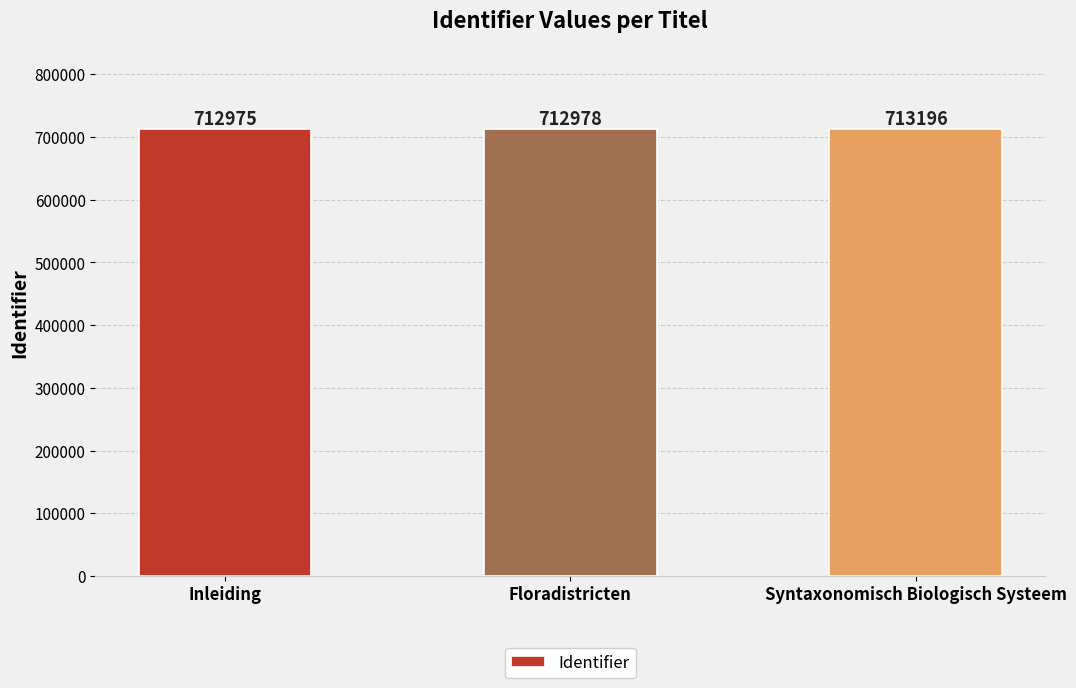

Rank the categories by value from highest to lowest.

Syntaxonomisch Biologisch Systeem, Floradistricten, Inleiding